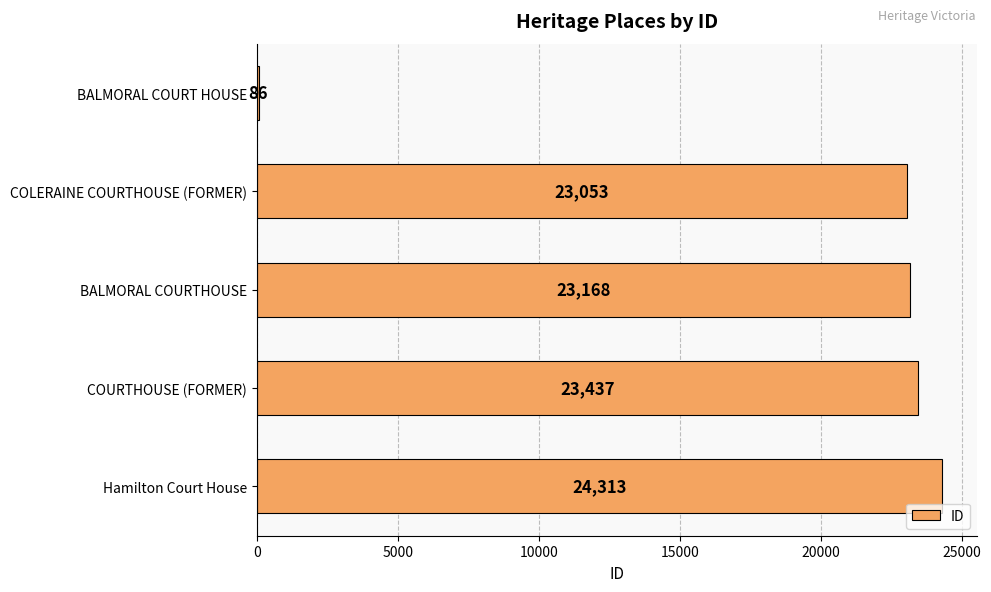

Reading bottom to top, extract all data points from this chart.

Hamilton Court House=24313	COURTHOUSE (FORMER)=23437	BALMORAL COURTHOUSE=23168	COLERAINE COURTHOUSE (FORMER)=23053	BALMORAL COURT HOUSE=86